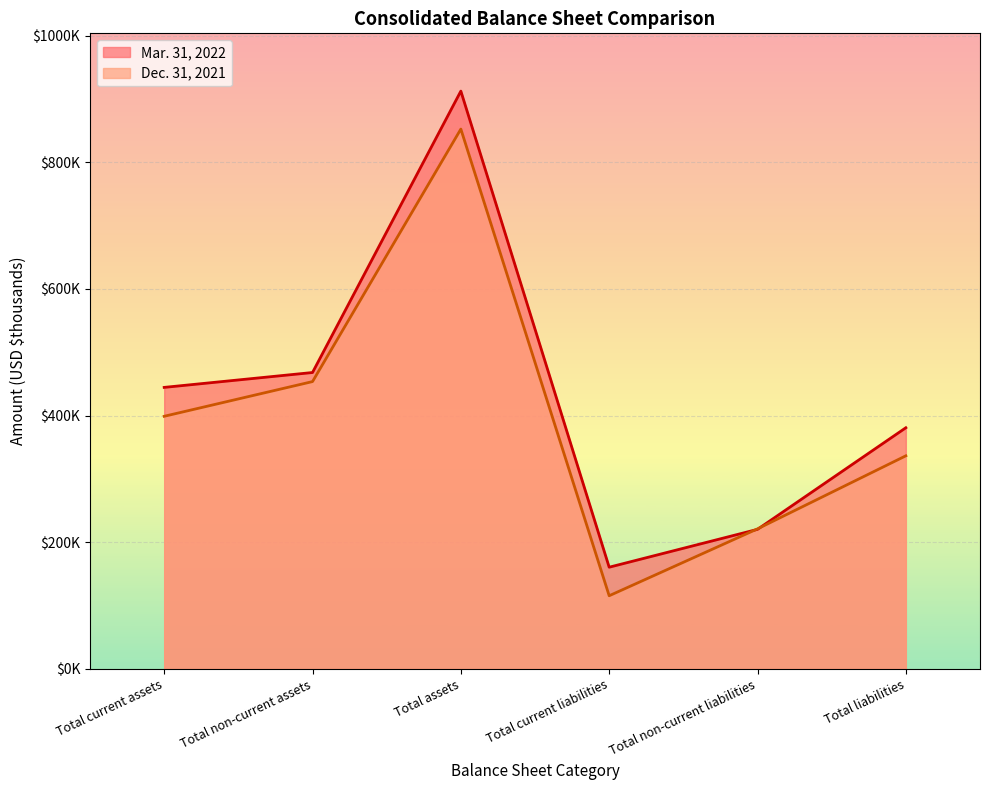

In Mar. 31, 2022, how many points are higher than both neighbors (excluding endpoints)?

1